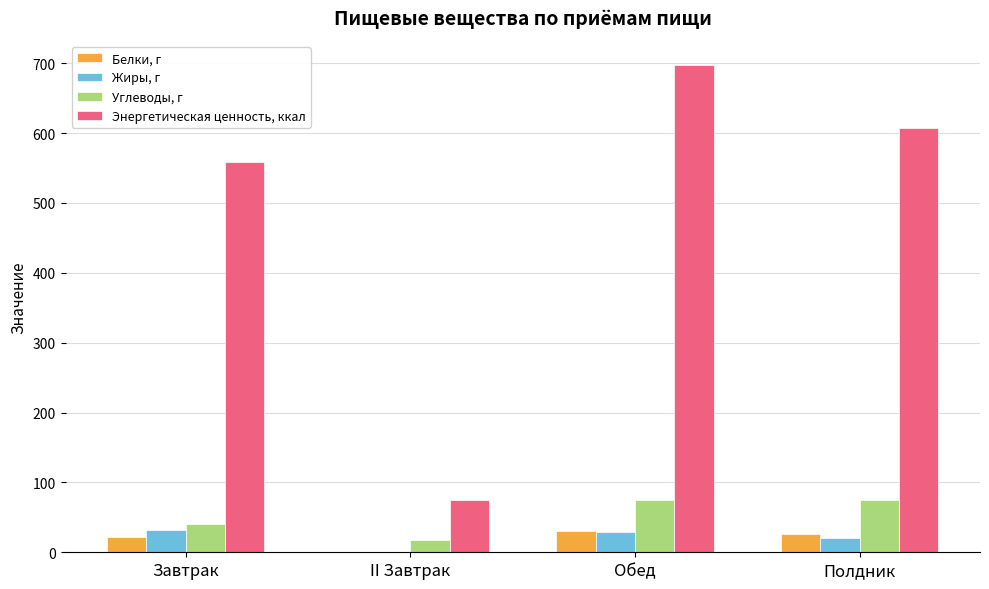

How many groups of bars are there?

4